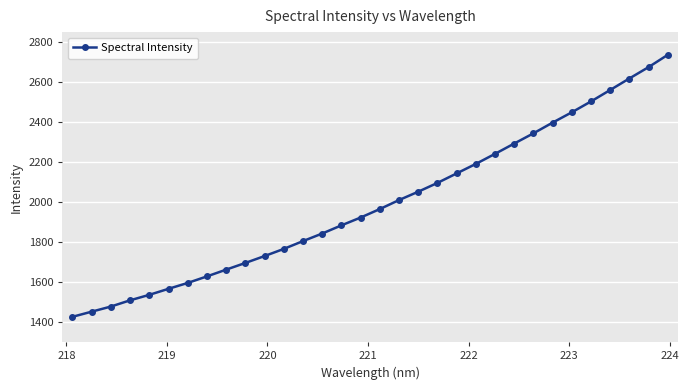

What is the average value?

1993.1